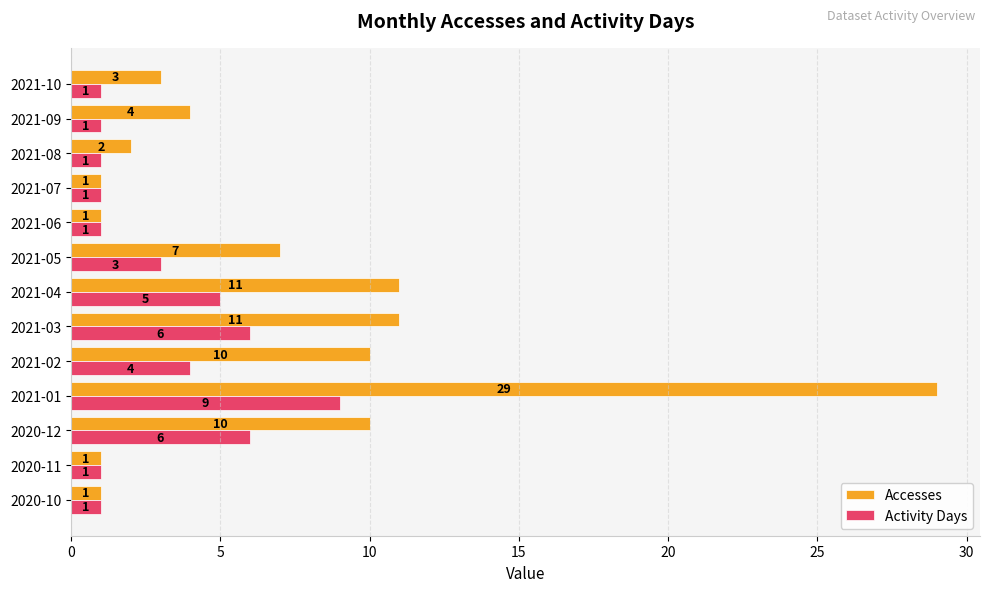

Is the value of Accesses at 2021-07 greater than the value of Activity Days at 2021-03?

No